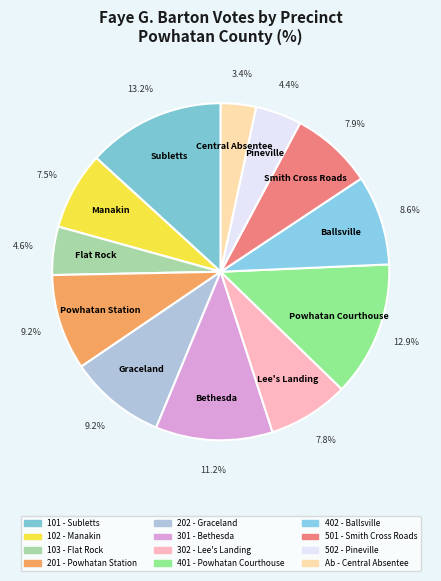

How many slices are in this pie chart?

12